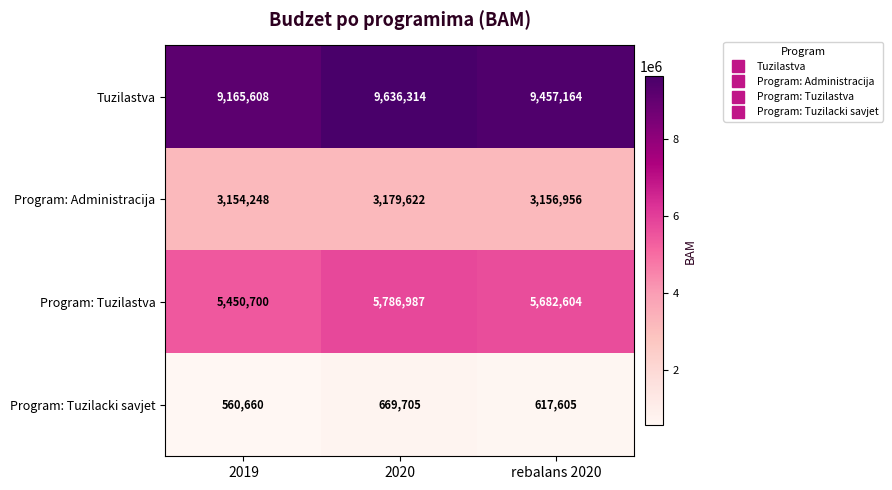

What is the sum of all Tuzilastva values?

28259086